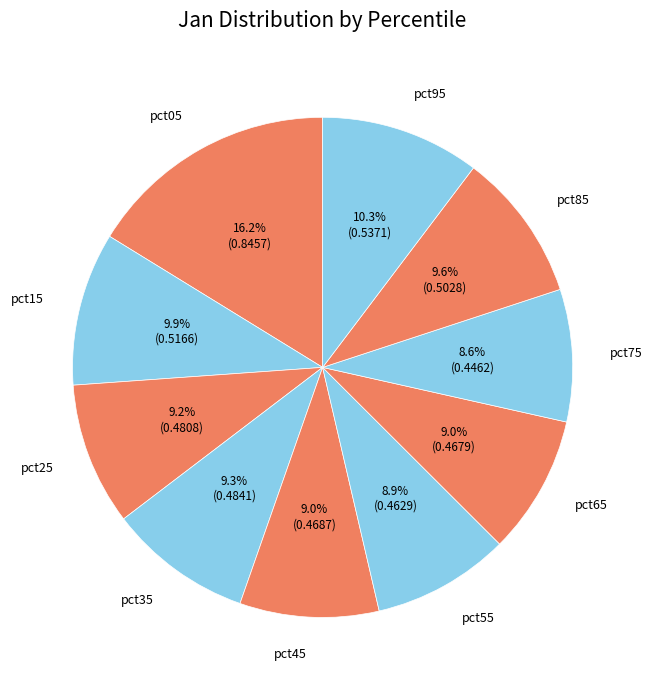

How many segments does this pie chart have?

10